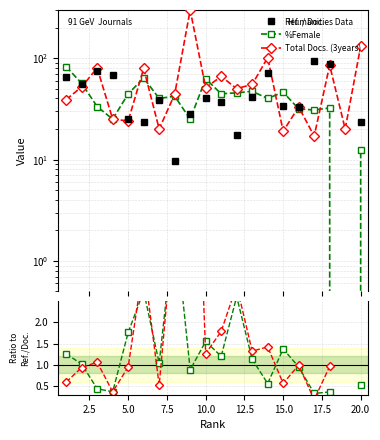

What is the highest value of the %Female / Ref. series?

4.4